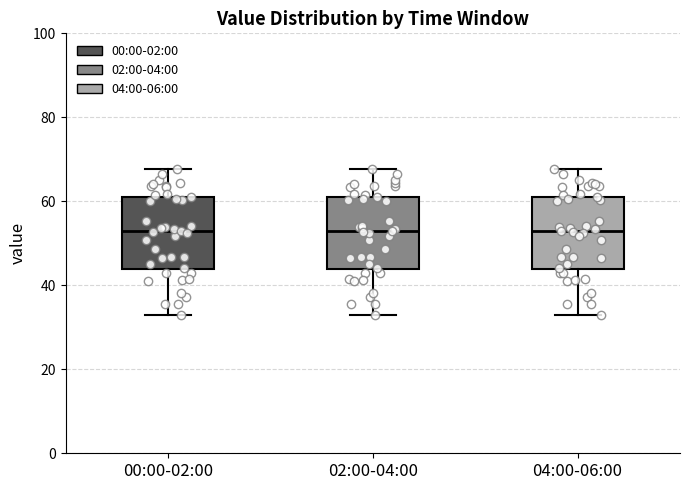

Reading left to right, read every box against the y-axis: the position of its median line, the range the box covers, and the ends of its whiskers. The values are not printed on the chart, so give them approximately, as read against the axis.

00:00-02:00: median 52, box 44 to 62, whiskers 34 to 68
02:00-04:00: median 52, box 44 to 62, whiskers 34 to 68
04:00-06:00: median 52, box 44 to 62, whiskers 34 to 68